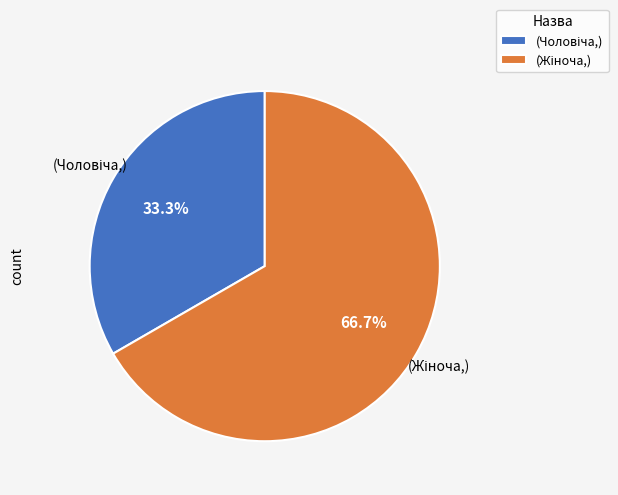

Is there a majority slice in this chart?

Yes